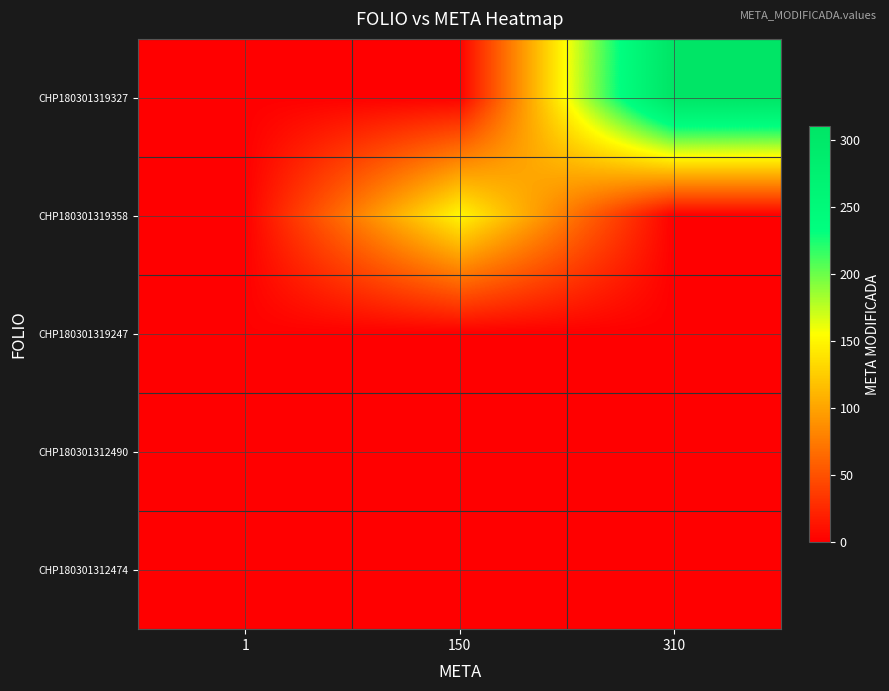

Count the number of categories in the chart.

3